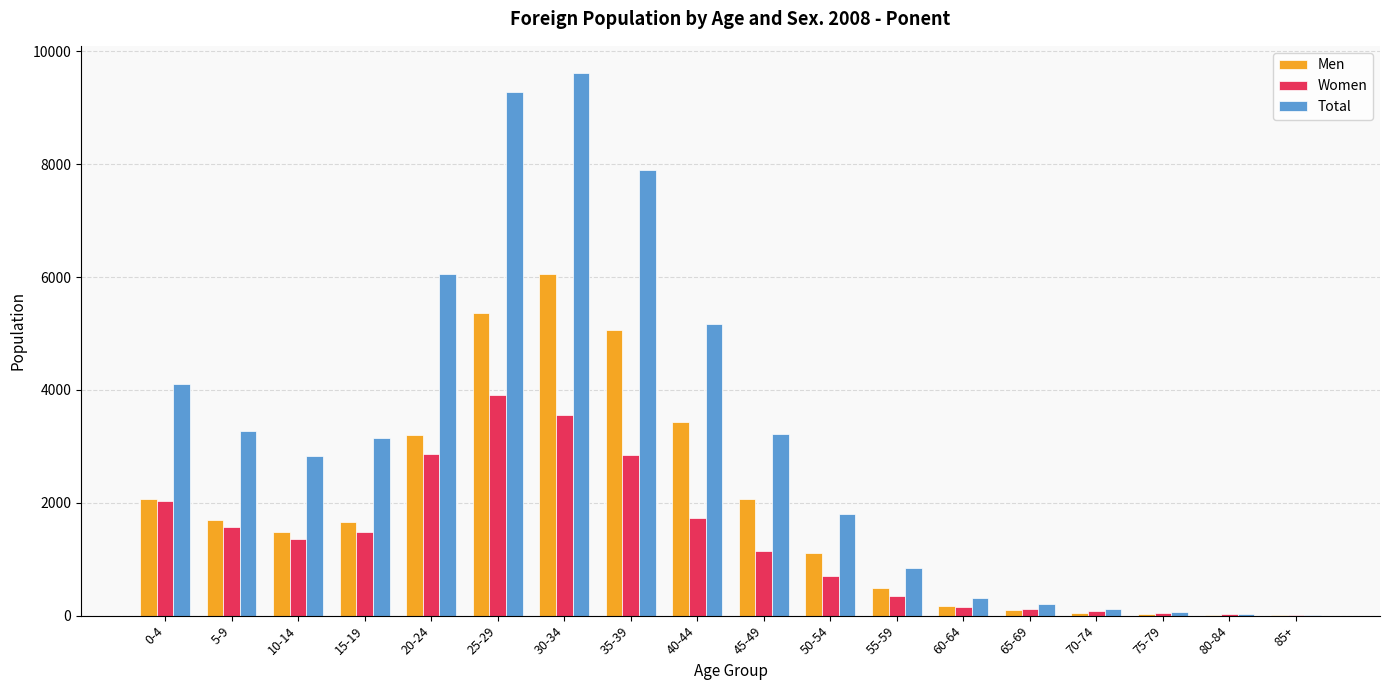

Does the chart contain stacked bars?

No